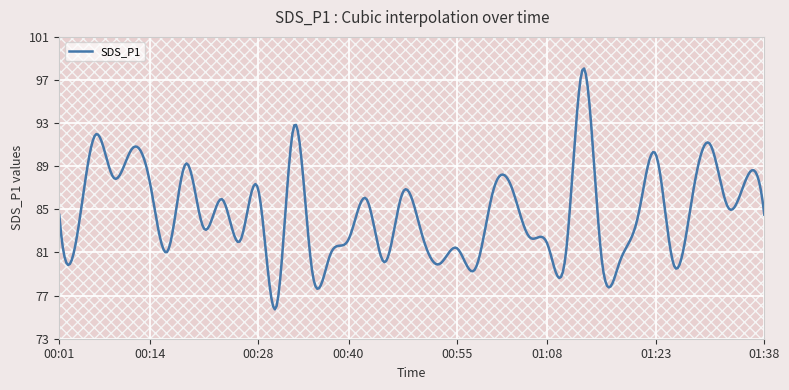

What is the value of the 34th point from the left?

90.2